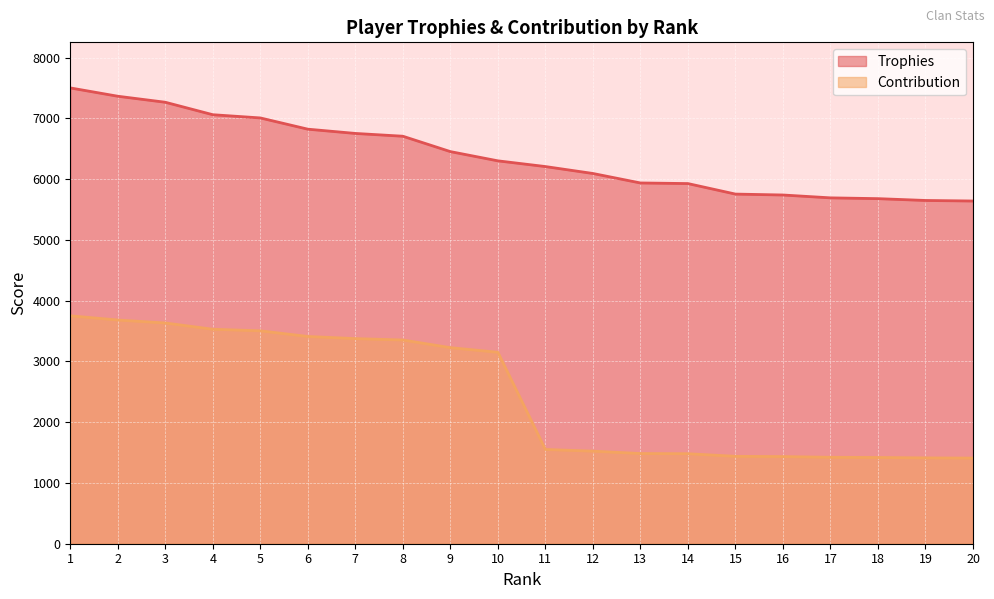

At 11, list the series in order from largest to smallest.

Trophies, Contribution